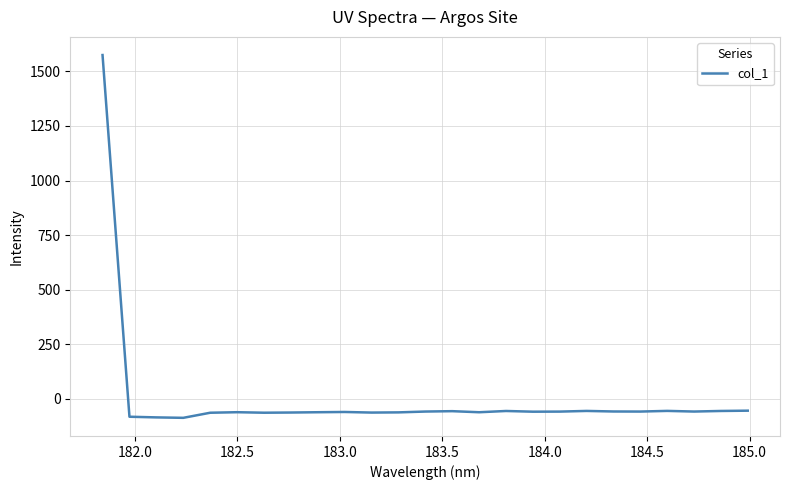

What is the difference between the maximum and minimum values?

1661.4